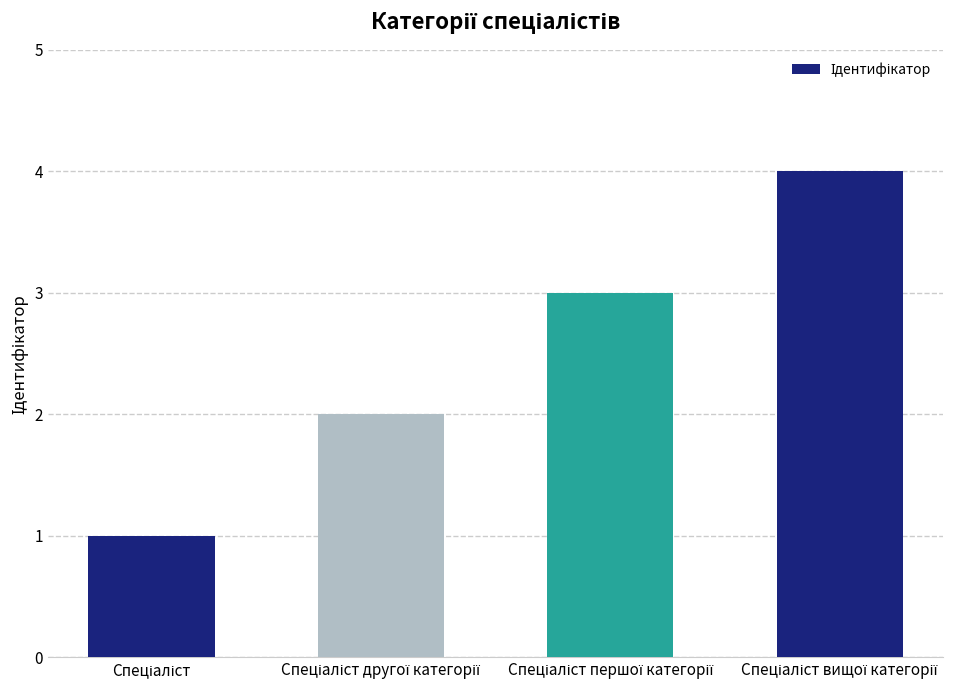

Reading left to right, list all the values displayed in this chart.

1	2	3	4